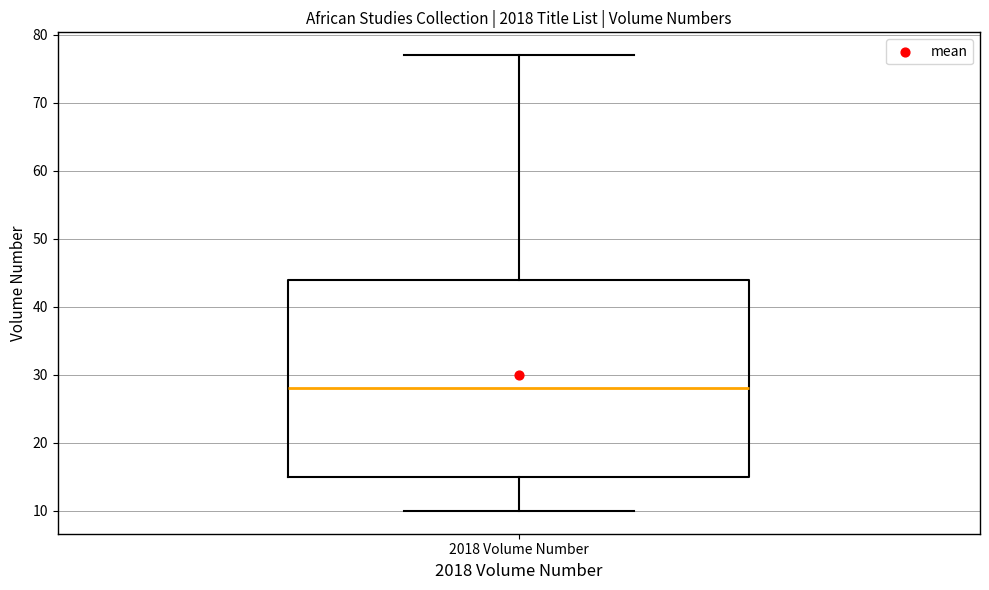

Where is the upper edge of the box for 2018 Volume Number on the y-axis? The values are not printed on the chart, so give them approximately, as read against the axis.

44